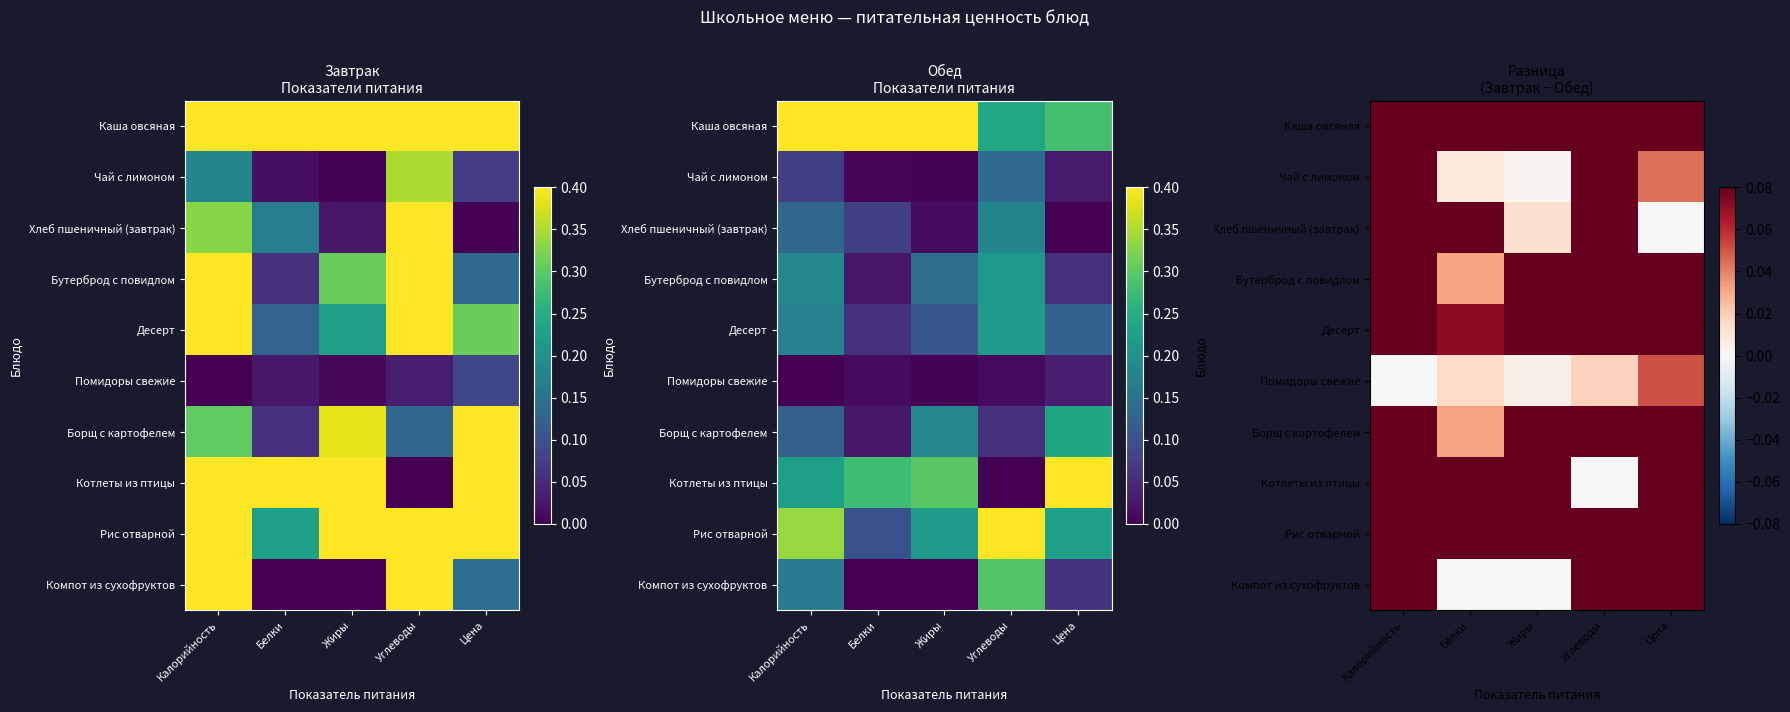

Is the value of Компот из сухофруктов at Углеводы greater than the value of Борщ с картофелем at Калорийность?

Yes